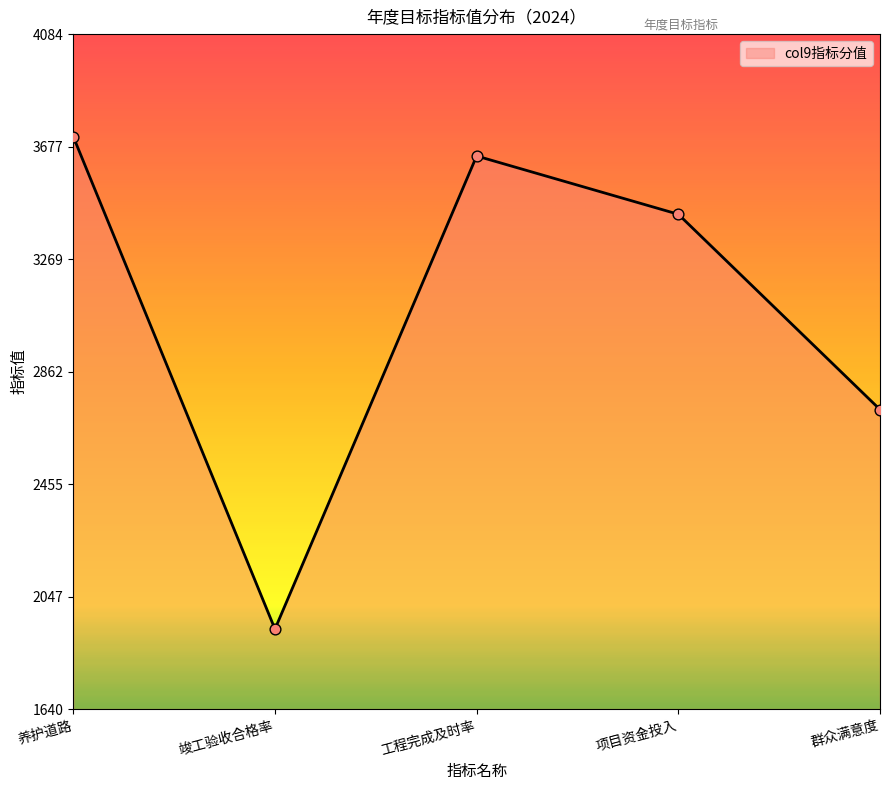

Between 工程完成及时率 and 养护道路, which is larger?

养护道路